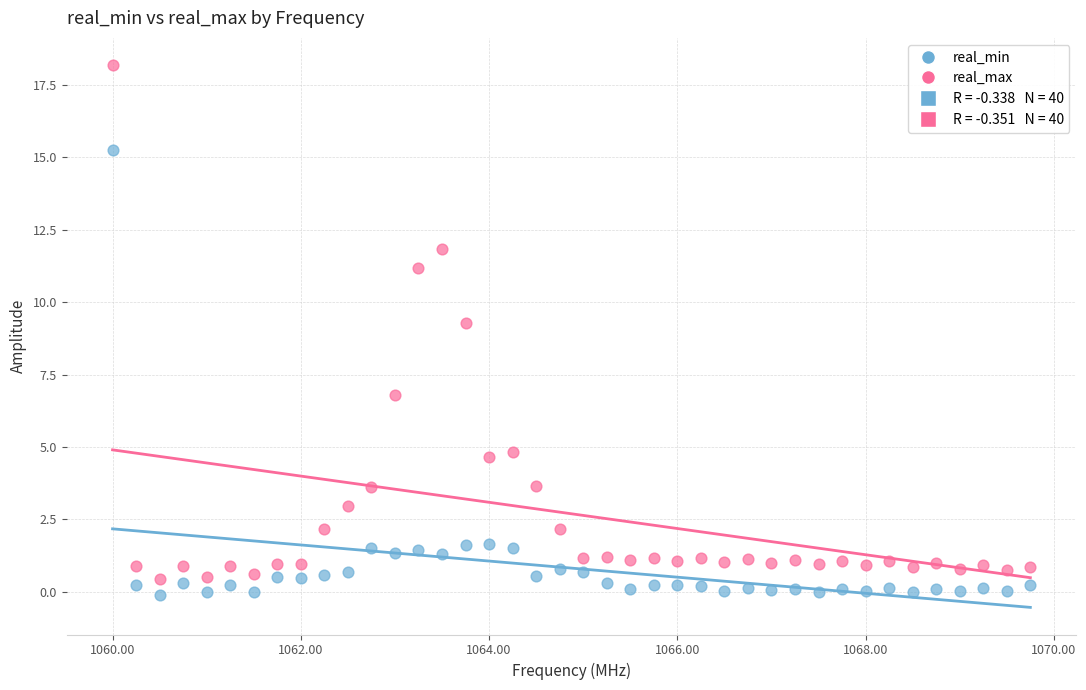

Which series contains the highest Y value?

real_max